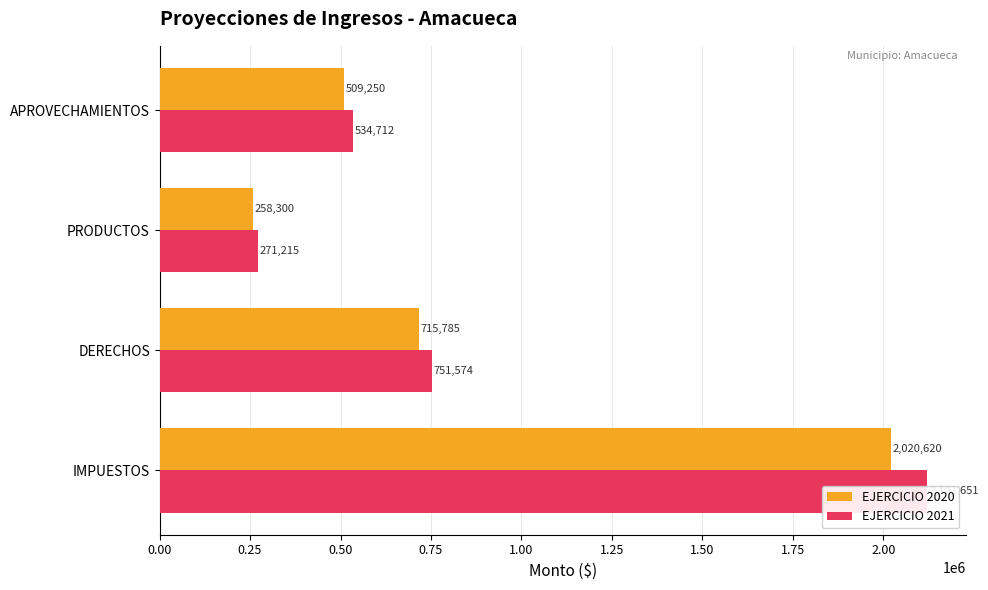

Which series has the largest range (max minus min)?

EJERCICIO 2021